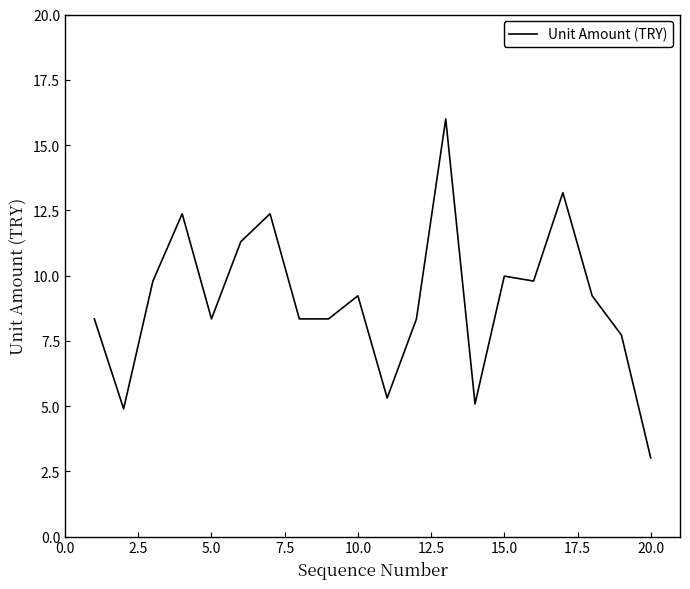

What is the difference between the maximum and minimum values?

13.0